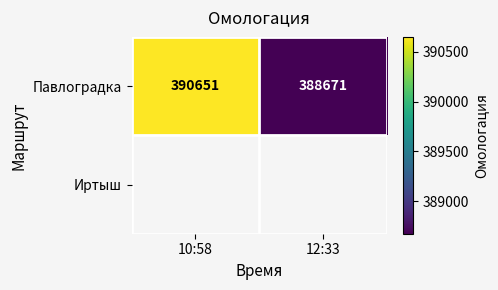

Which has a higher value, 10:58 or 12:33?

10:58